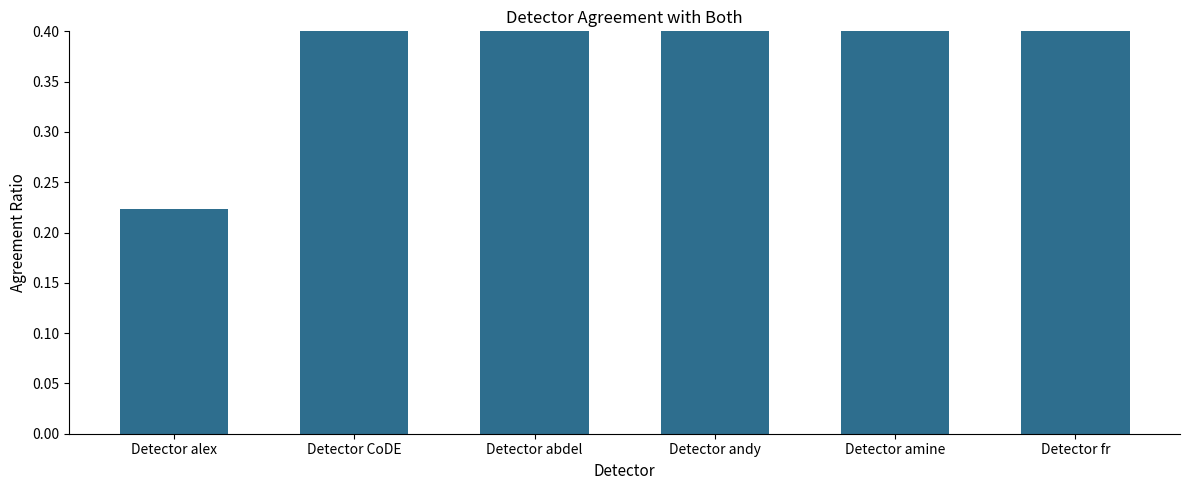

At which category does the chart reach its minimum across all series?

Detector alex